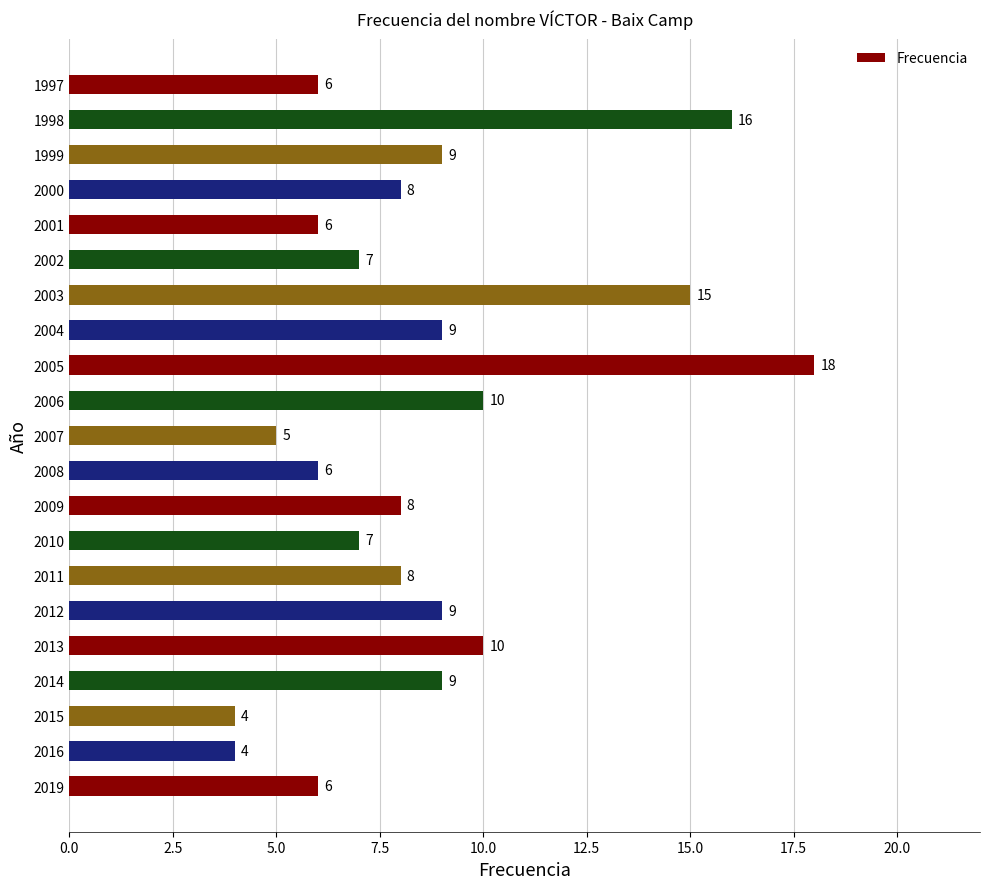

The chart shows a value of 4 at 2015. True or false?

True